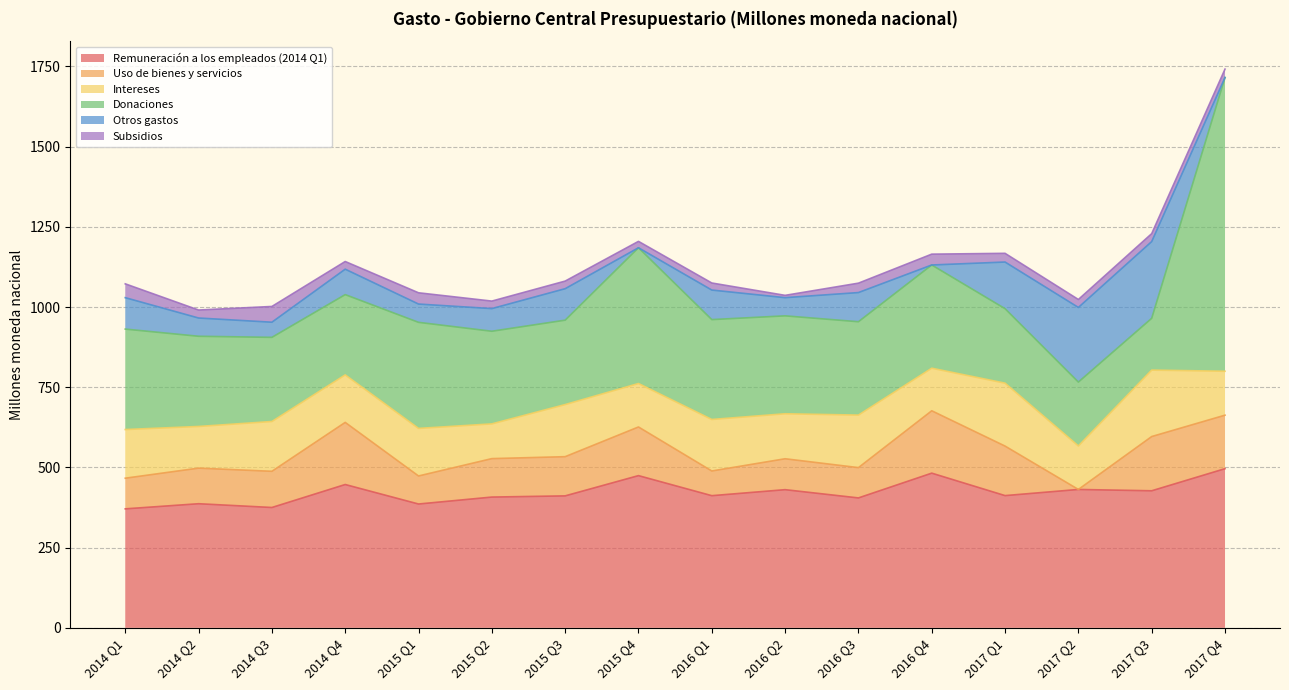

True or false: Remuneración a los empleados (2014 Q1) has a value of 570.2 at 2017 Q1.

False